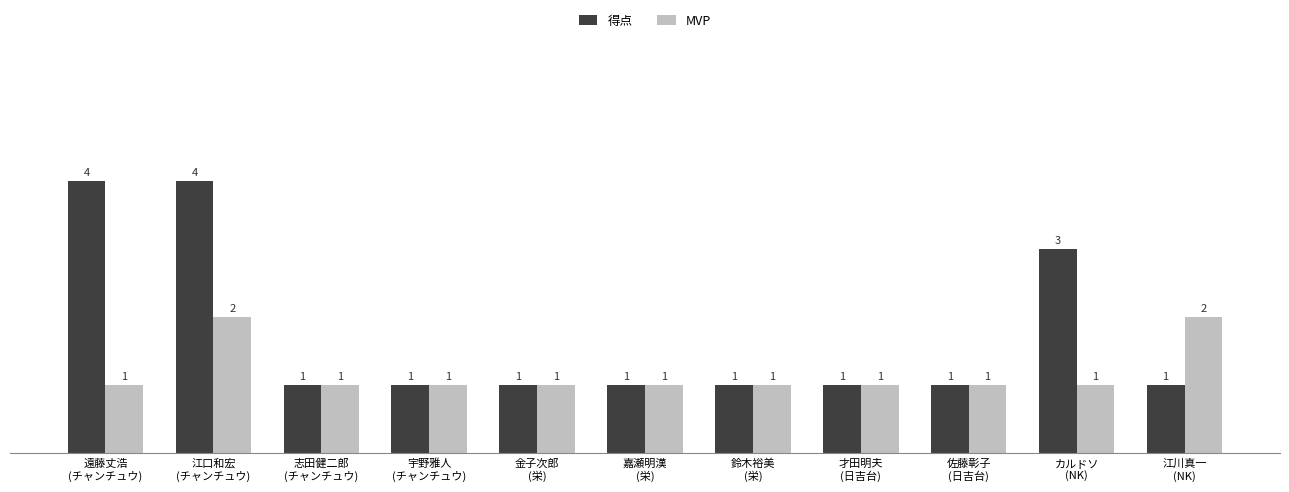

How many groups of bars are there?

11